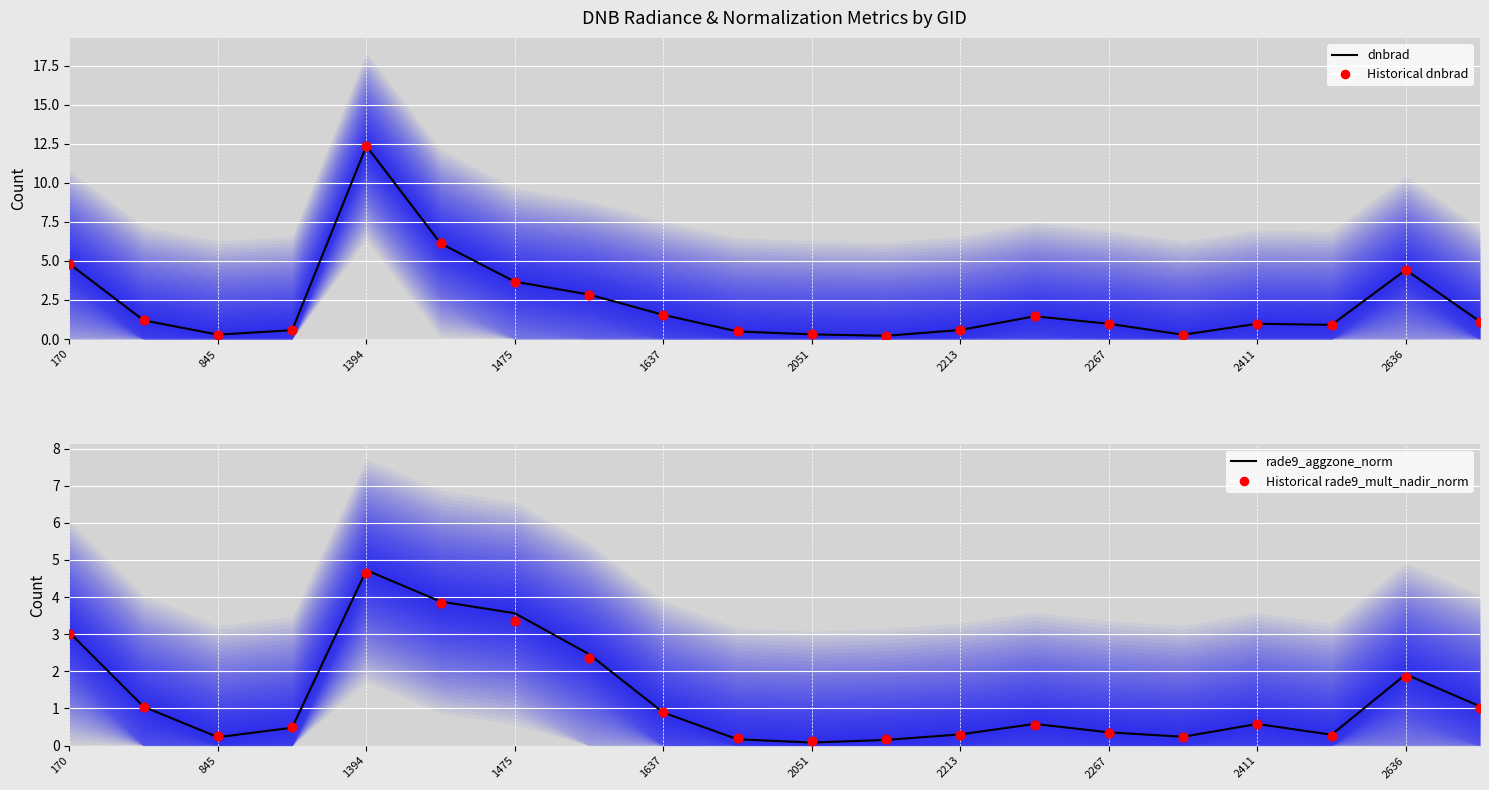

Which series has the largest total across all categories?

dnbrad (norm line)